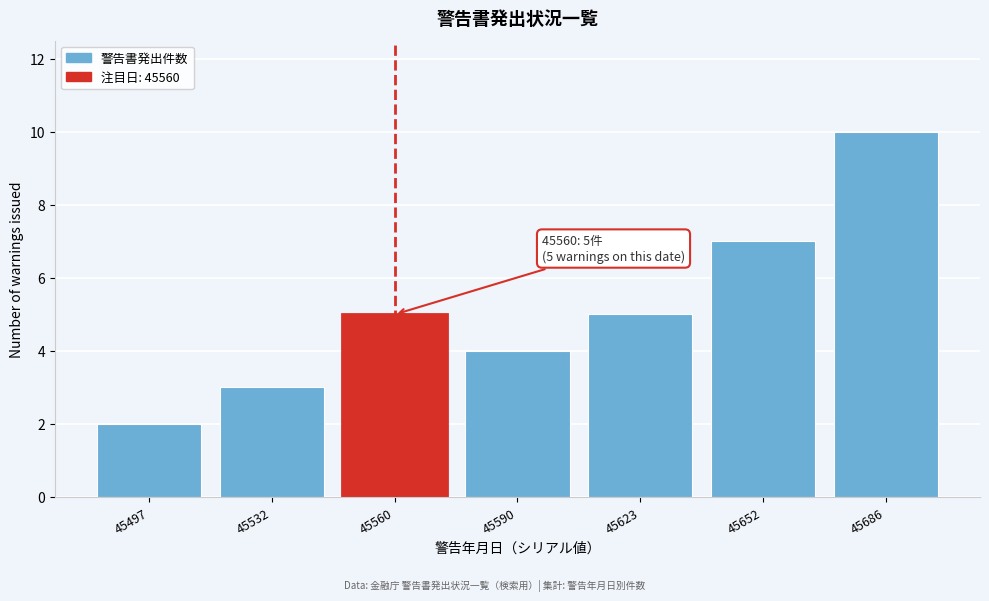

Reading right to left, list all the values displayed in this chart.

45686=10	45652=7	45623=5	45590=4	45560=5	45532=3	45497=2